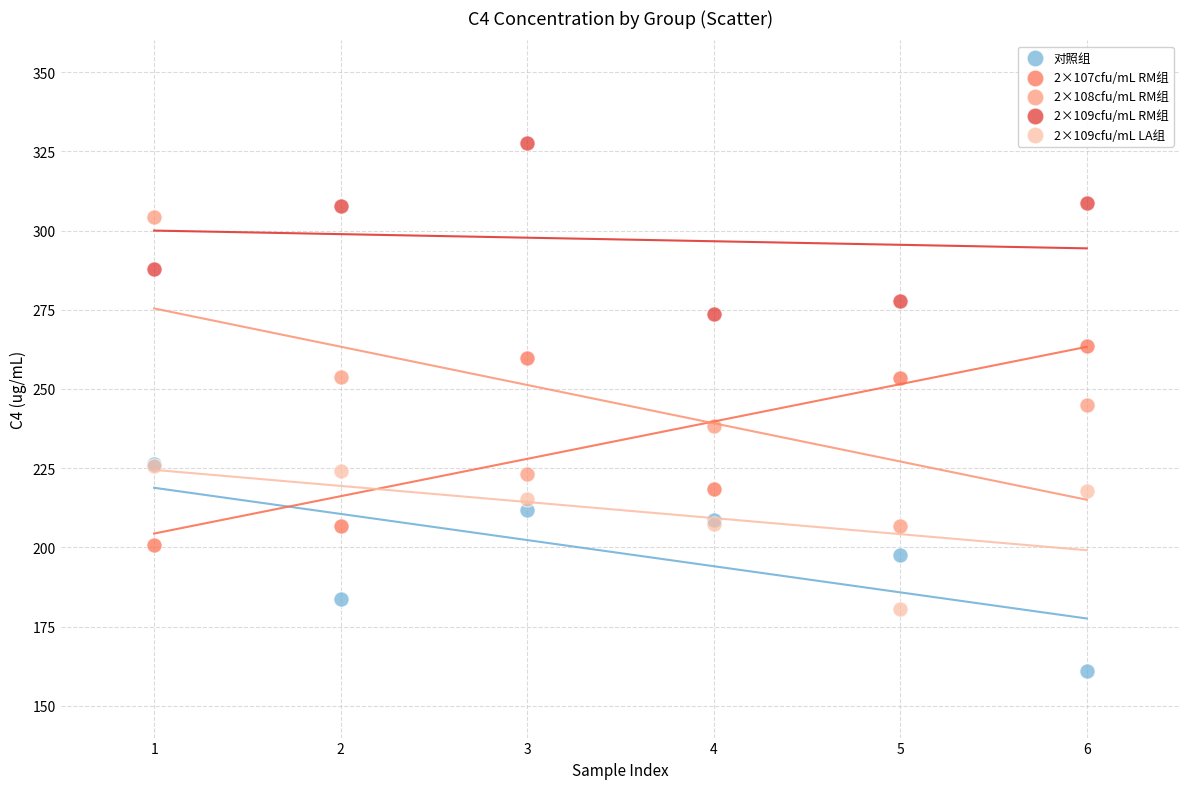

In the 2×109cfu/mL RM组 series, what Y value is closest to 300?

307.6